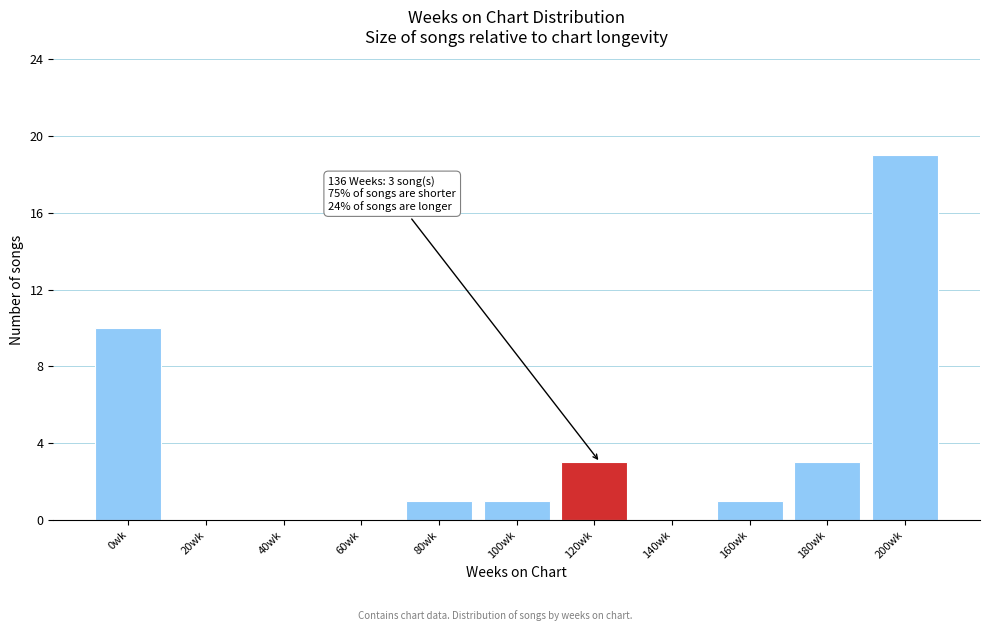

Reading left to right, list all the values displayed in this chart.

0wk=10	20wk=0	40wk=0	60wk=0	80wk=1	100wk=1	120wk=3	140wk=0	160wk=1	180wk=3	200wk=19